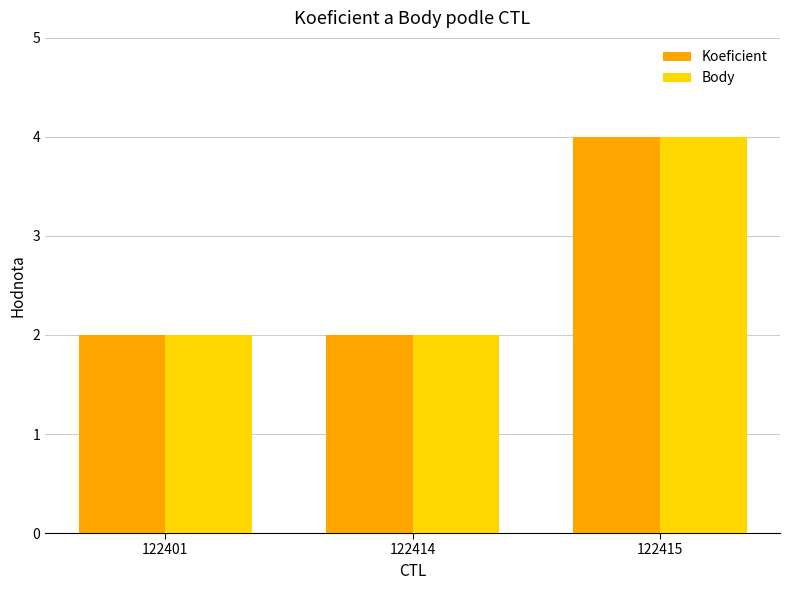

True or false: Koeficient has a value of 3 at 122401.

False